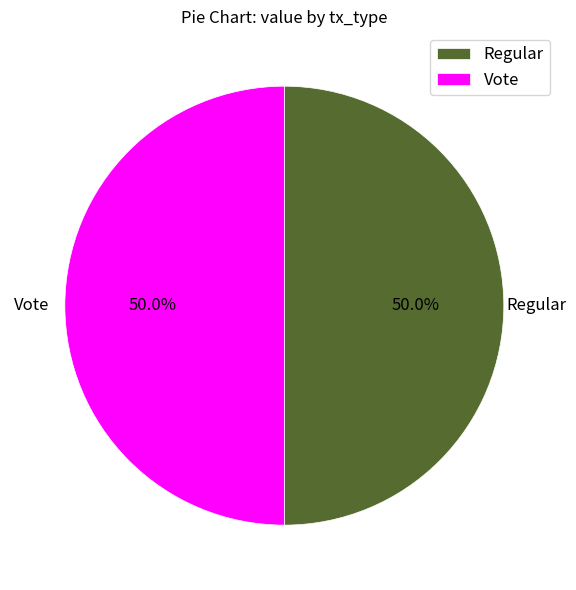

What percentage is NOT represented by Regular?

50.0%